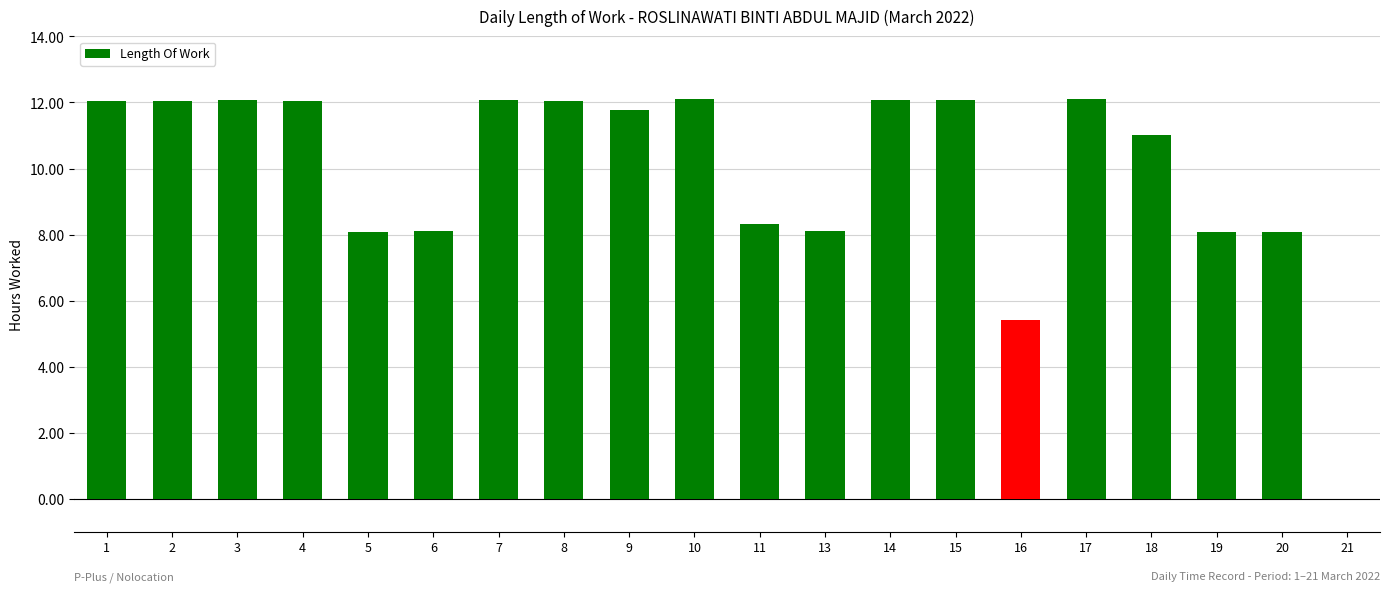

Is it true that the value at 14 is 12.1?

True